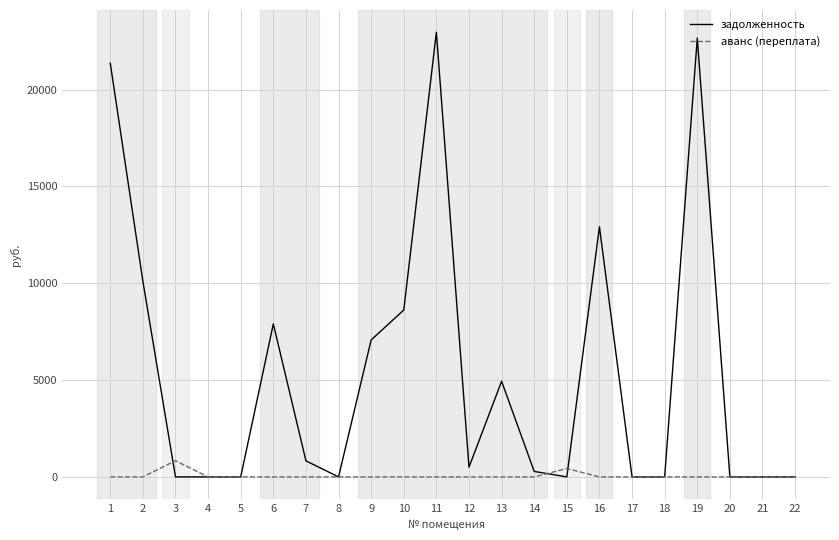

What is the sum of all аванс (переплата) values?

1267.6